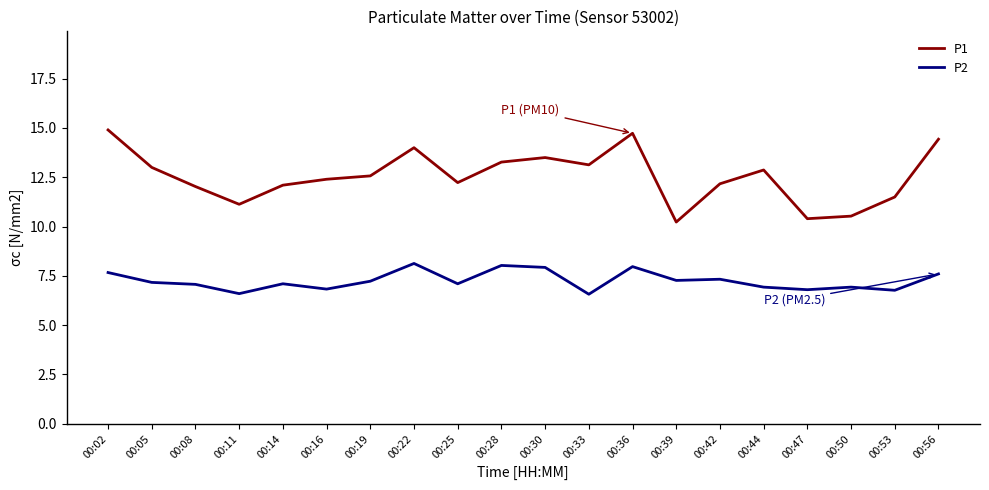

List the series in order of their overall mean, highest first.

P1, P2